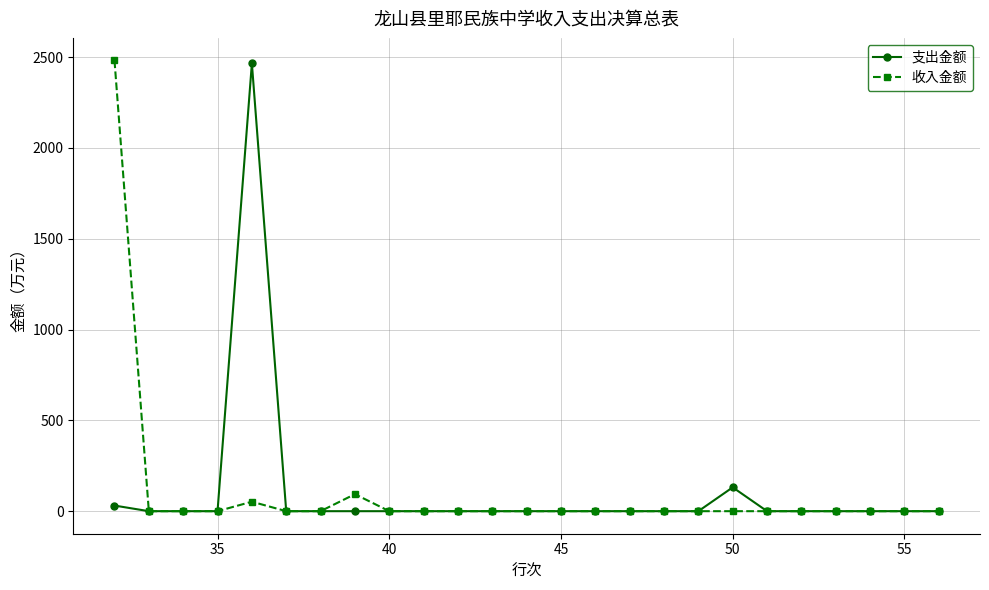

True or false: 支出金额 has more than 1 points higher than both neighbors.

True